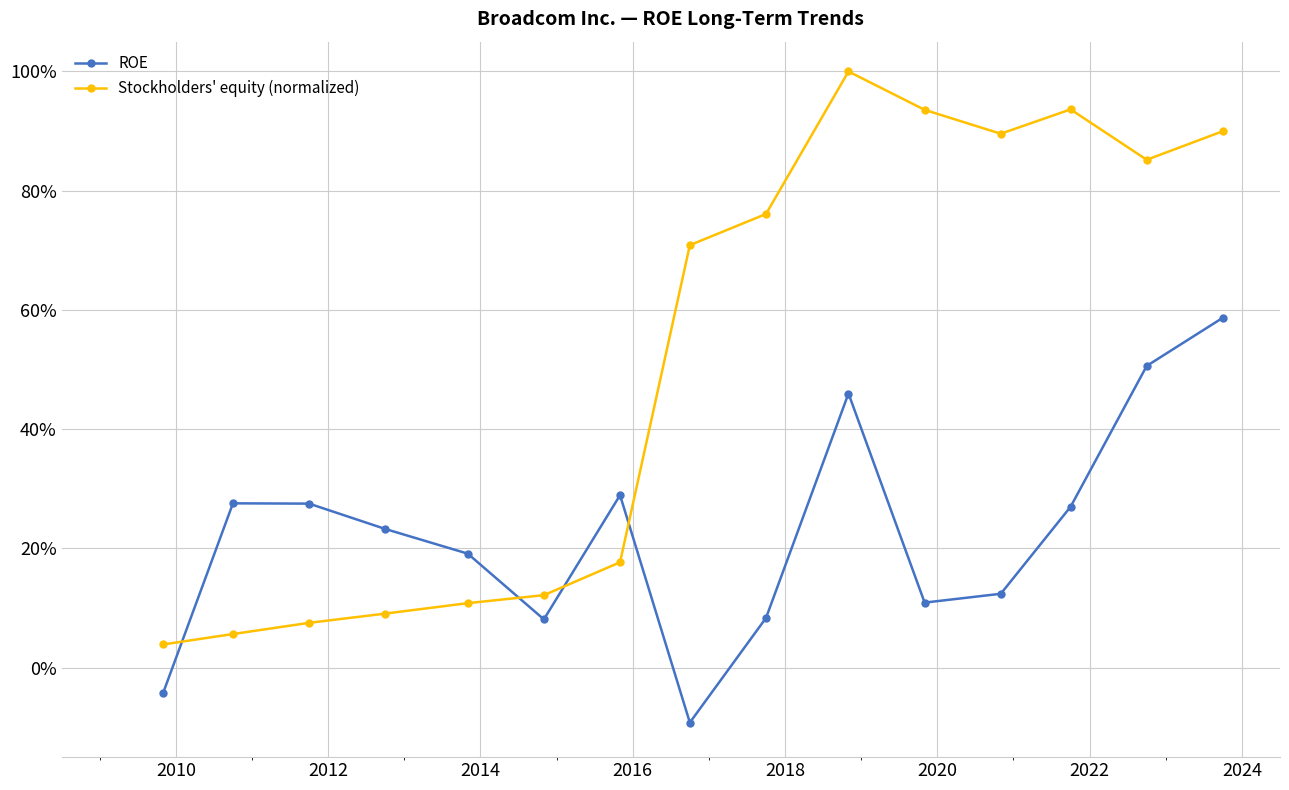

Is this an area chart (filled region under the line)?

No